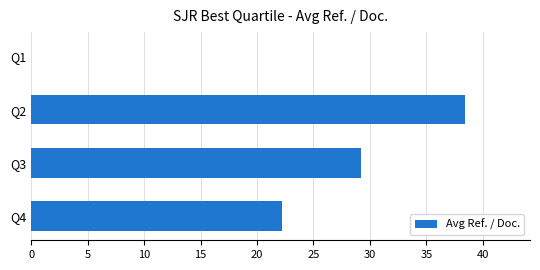

What is the sum of the values at Q4 and Q1?

22.2